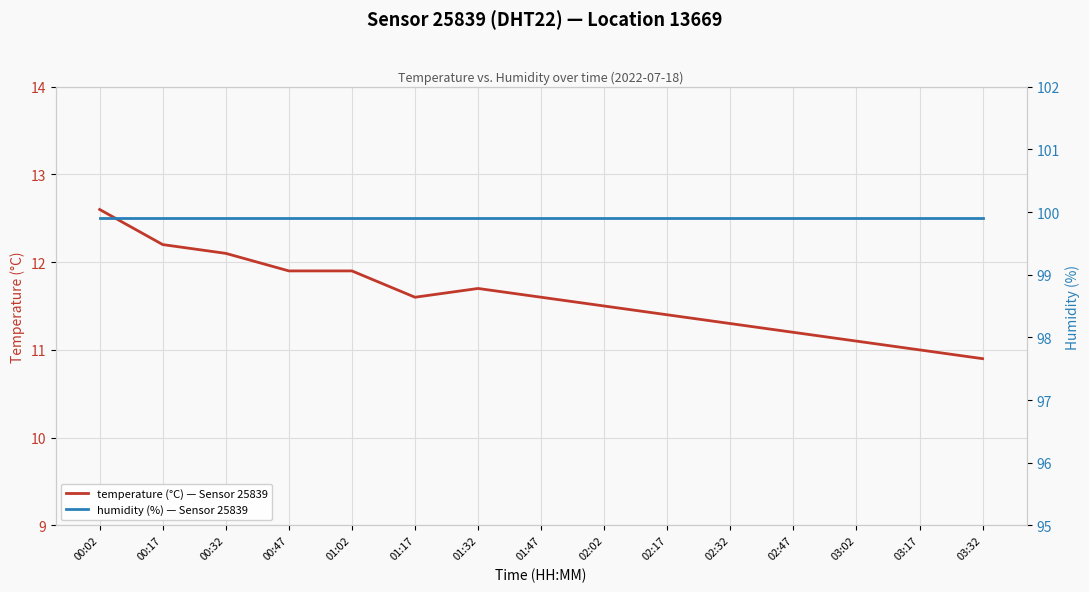

What is the sum of all temperature (°C) — Sensor 25839 values?

174.0